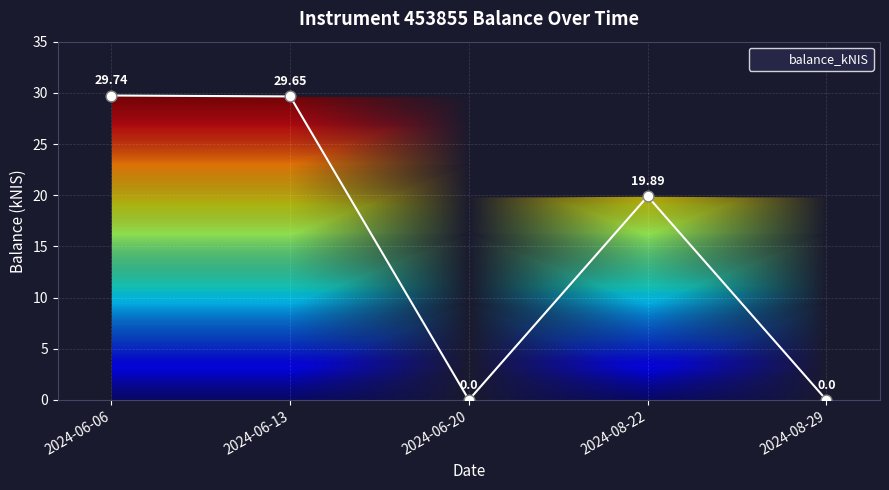

Between 2024-06-20 and 2024-06-13, which is larger?

2024-06-13